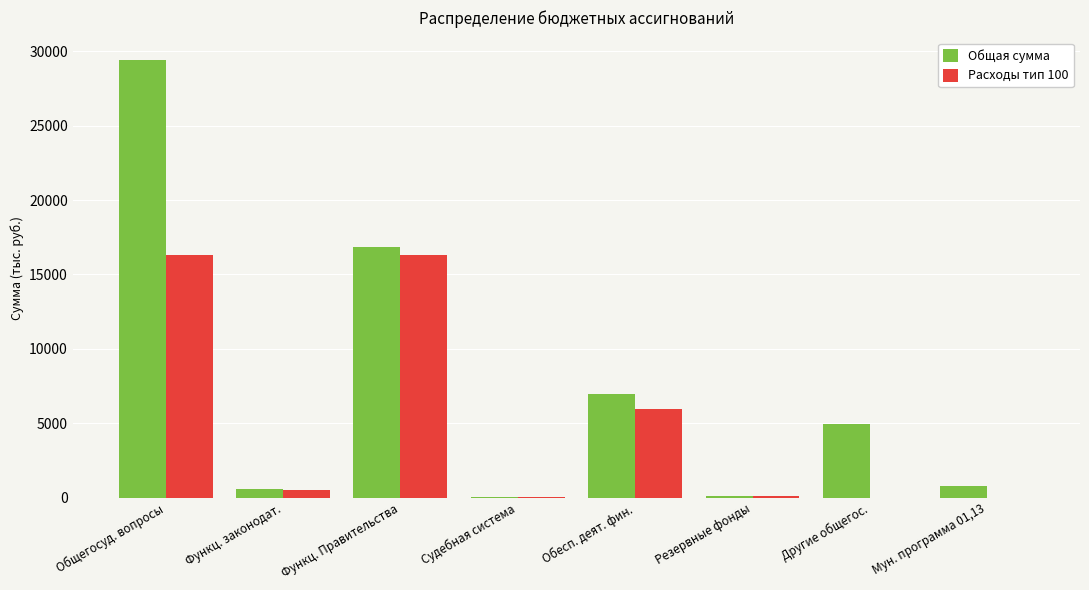

Is the value of Общая сумма at Общегосуд. вопросы greater than the value of Расходы тип 100 at Резервные фонды?

Yes